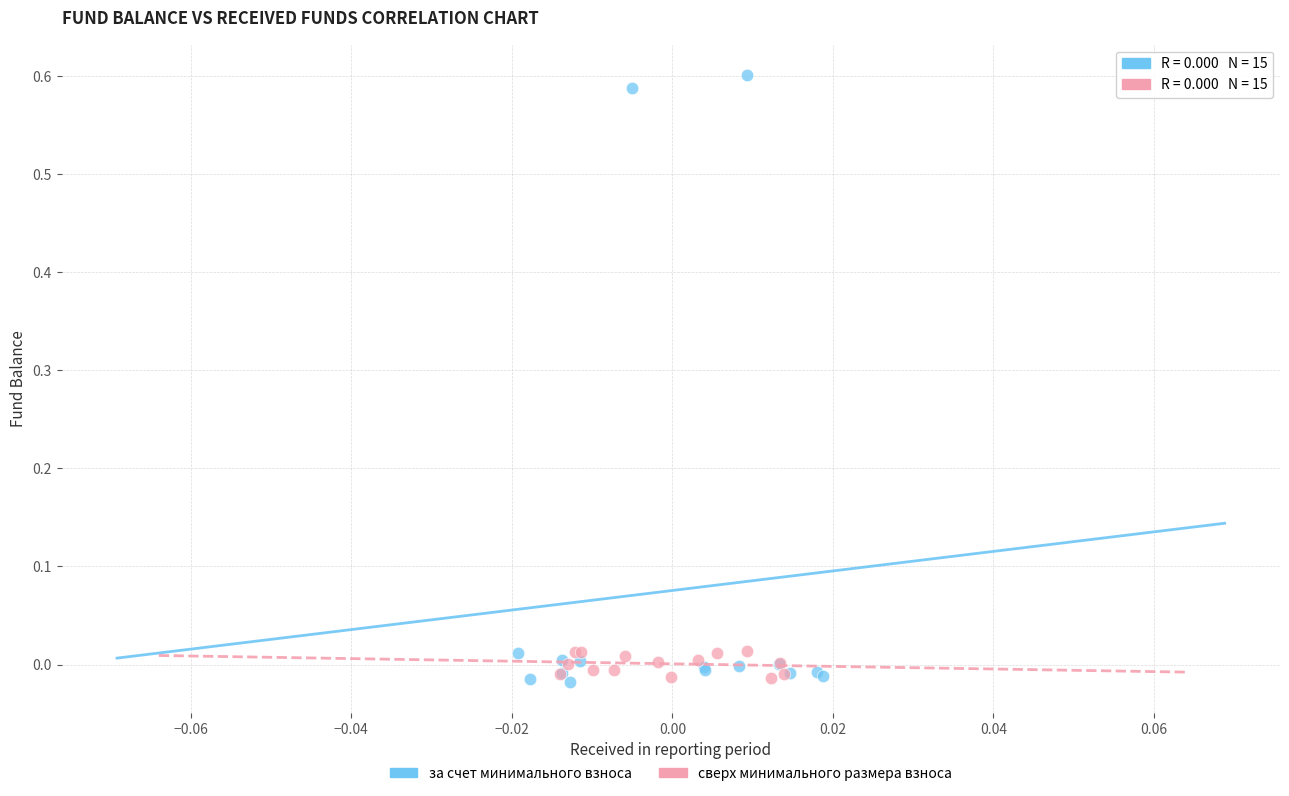

Which series contains the highest Y value?

за счет минимального взноса